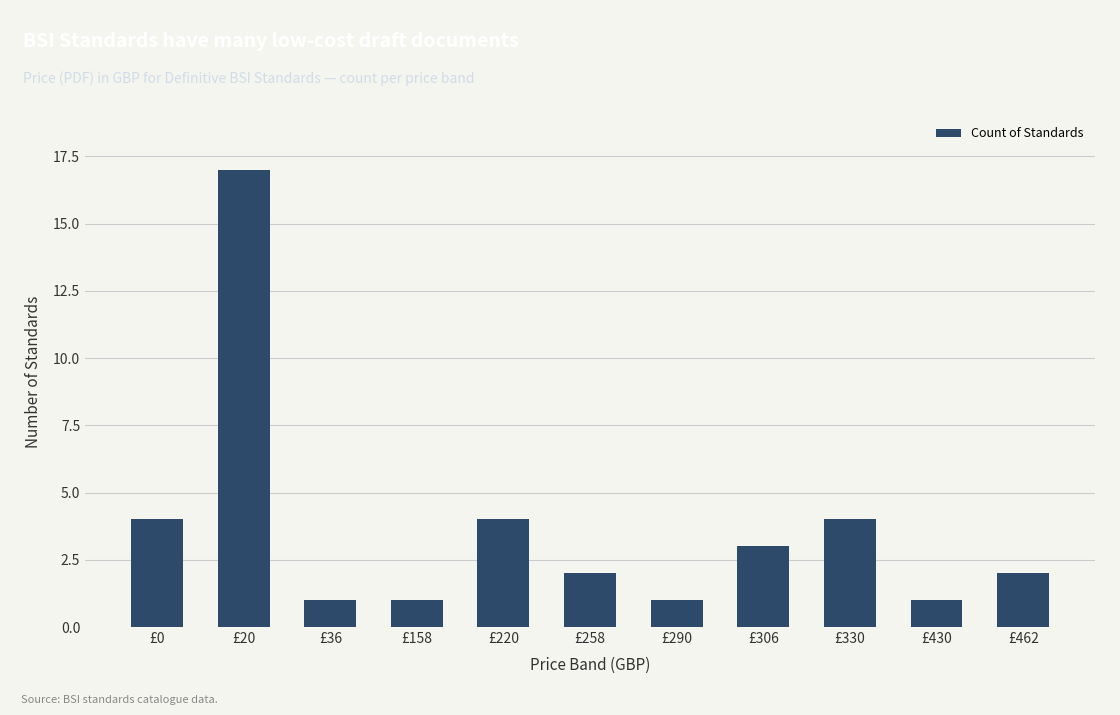

Which category has the highest value across all series?

£20